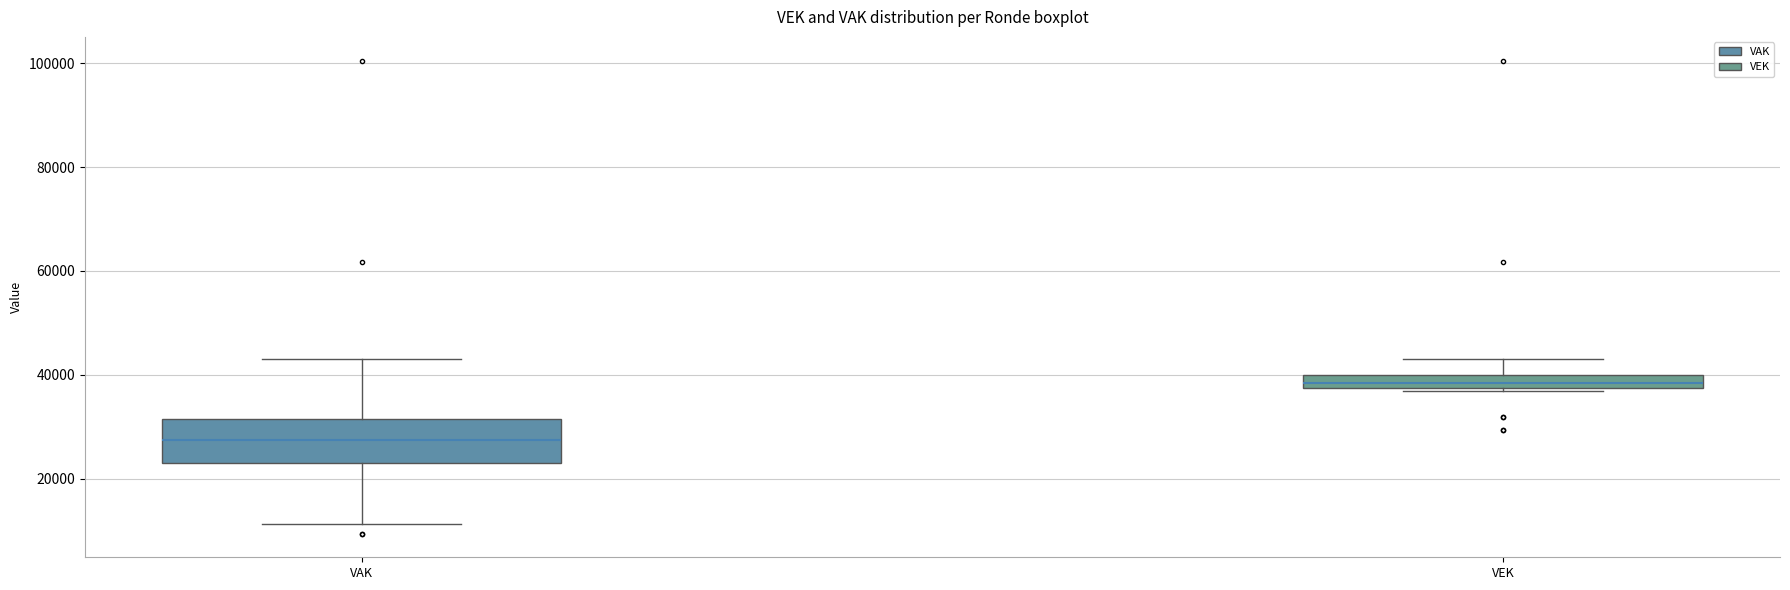

Which box has the lowest median line?

VAK